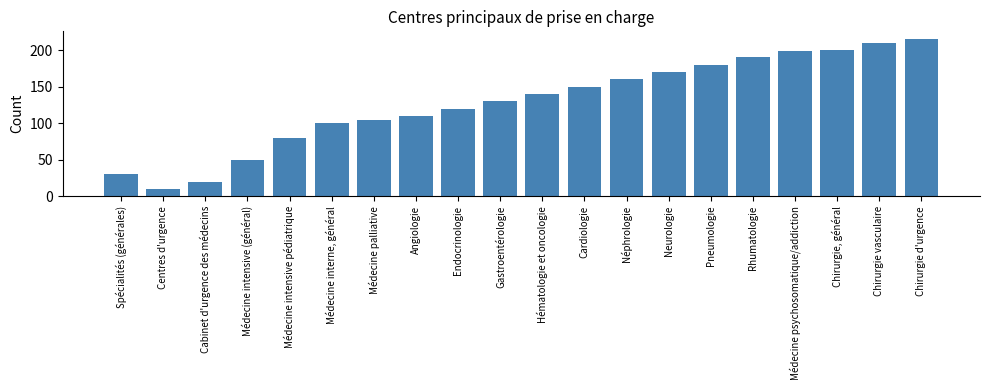

Where is the data nearest to the value 112?

Angiologie